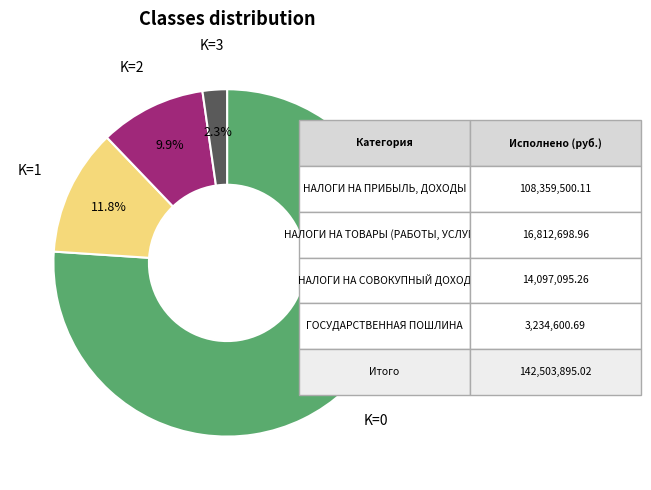

Is there a majority slice in this chart?

Yes